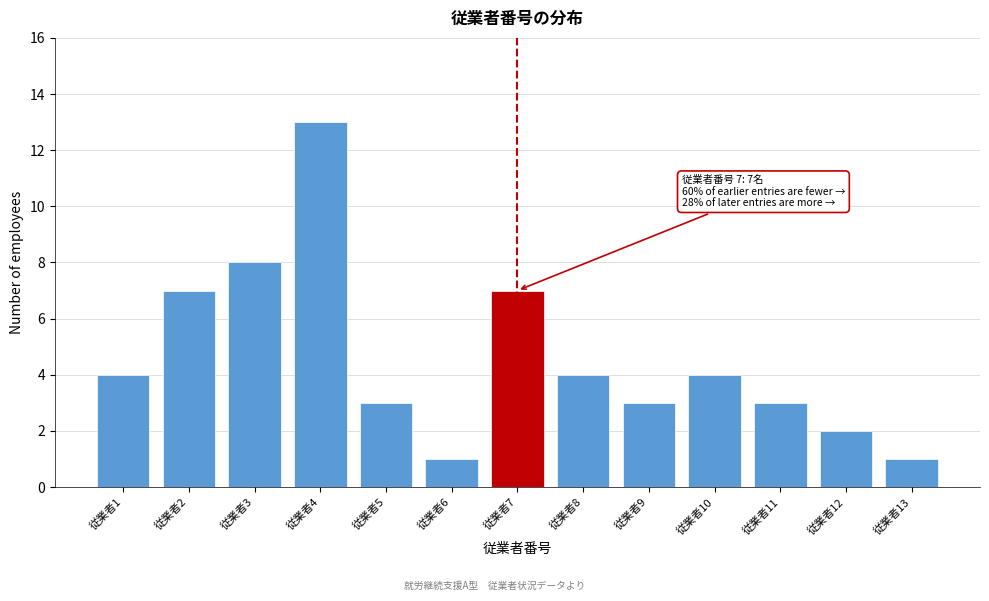

Reading left to right, list all the values displayed in this chart.

4	7	8	13	3	1	7	4	3	4	3	2	1